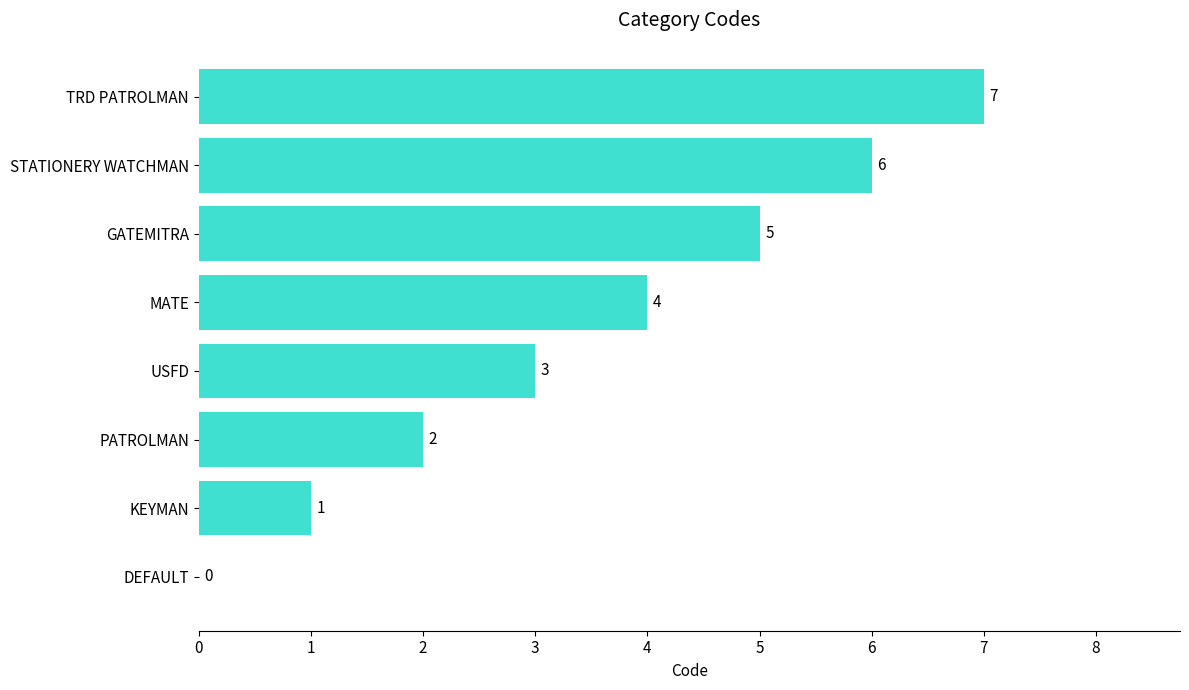

At which category does the chart reach its peak across all series?

TRD PATROLMAN